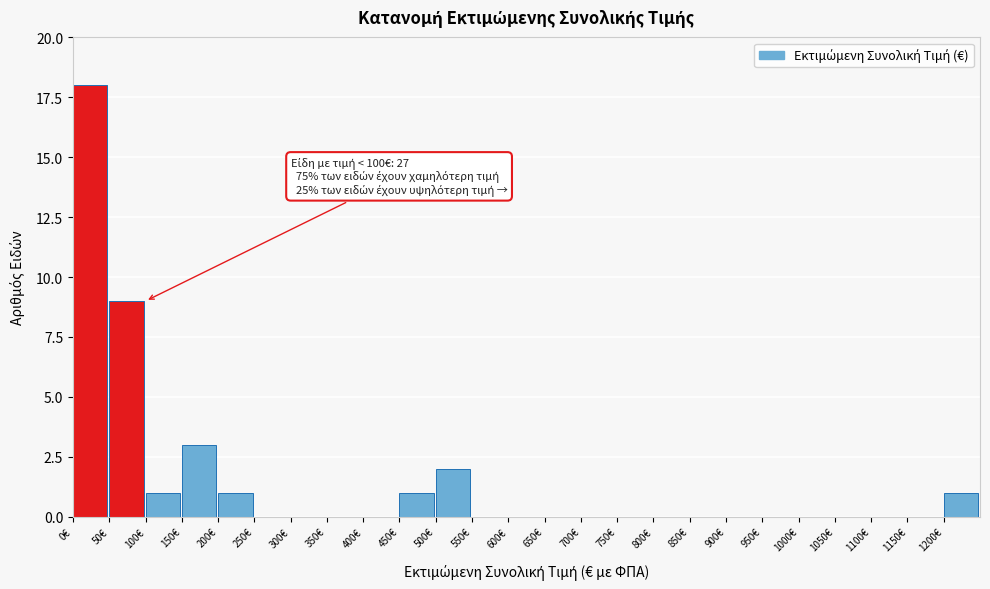

Over which range of the x-axis is the bar tallest?

0 to 50